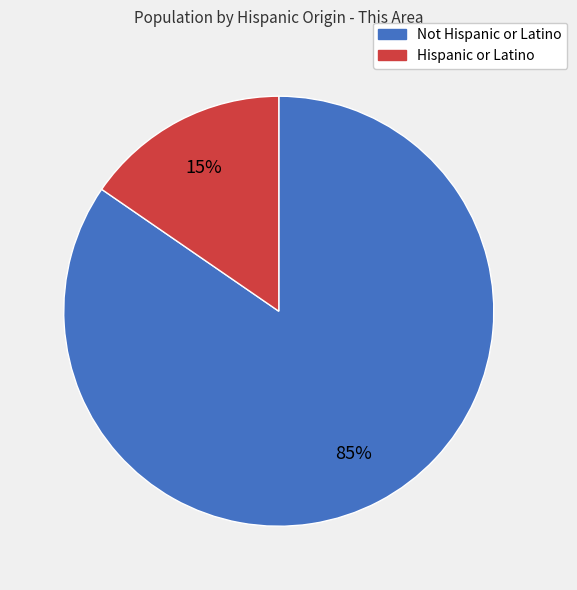

Does any single category account for the majority?

Yes